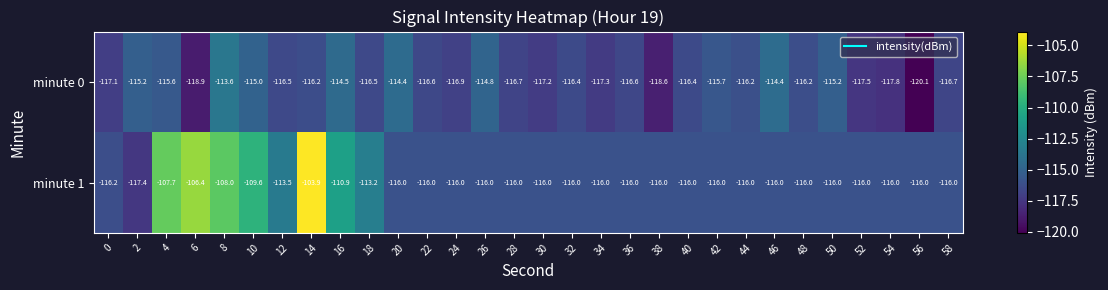

At which category is the sum across all series the highest?

14